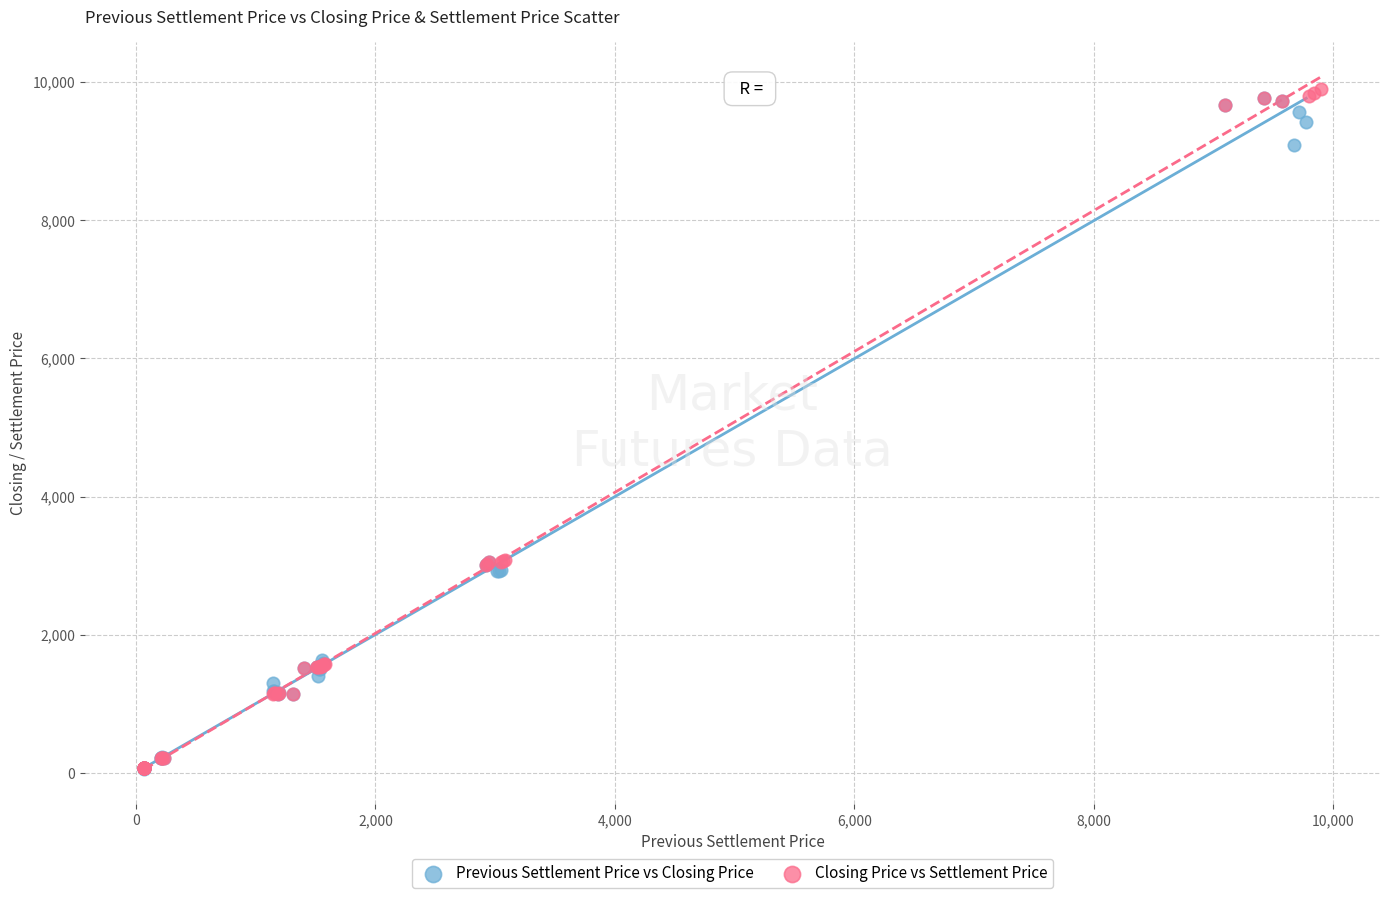

What are all the series names shown in the legend?

Previous Settlement Price vs Closing Price, Closing Price vs Settlement Price